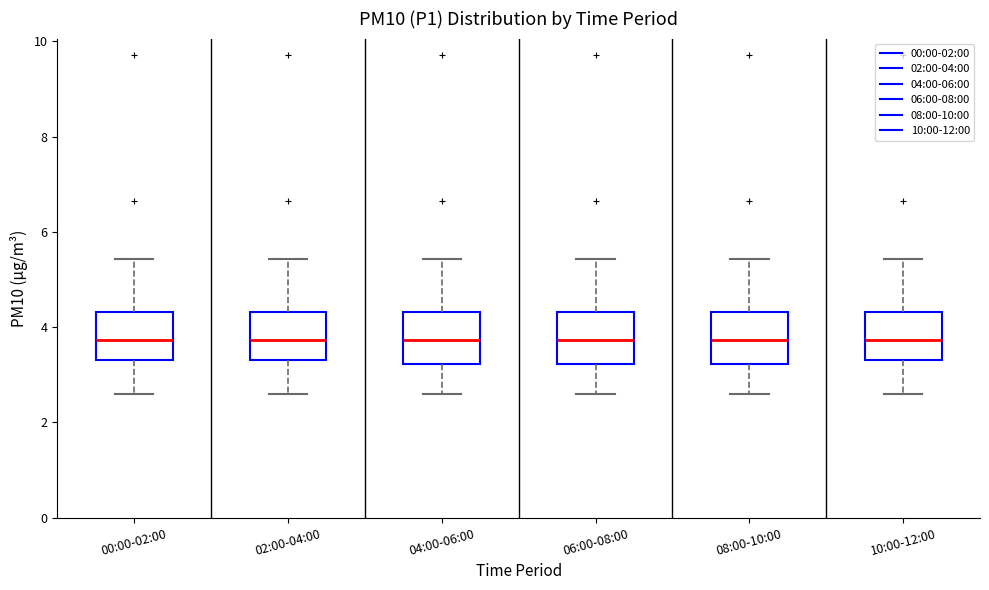

Reading left to right, read every box against the y-axis: the position of its median line, the range the box covers, and the ends of its whiskers. The values are not printed on the chart, so give them approximately, as read against the axis.

00:00-02:00: median 3.8, box 3.4 to 4.4, whiskers 2.6 to 5.4
02:00-04:00: median 3.8, box 3.4 to 4.4, whiskers 2.6 to 5.4
04:00-06:00: median 3.8, box 3.2 to 4.4, whiskers 2.6 to 5.4
06:00-08:00: median 3.8, box 3.2 to 4.4, whiskers 2.6 to 5.4
08:00-10:00: median 3.8, box 3.2 to 4.4, whiskers 2.6 to 5.4
10:00-12:00: median 3.8, box 3.4 to 4.4, whiskers 2.6 to 5.4